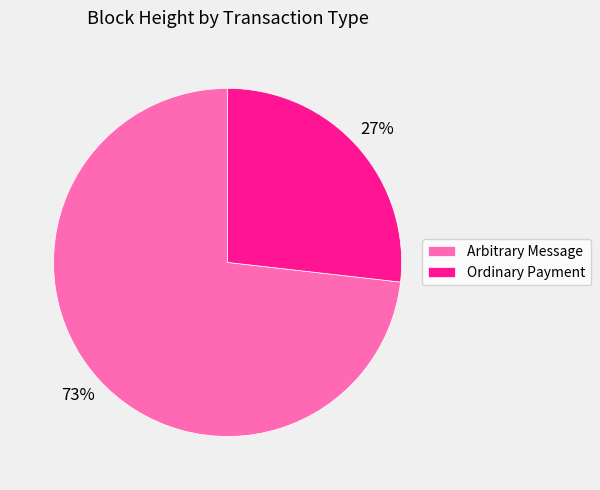

True or false: Ordinary Payment accounts for 27% of the total.

True